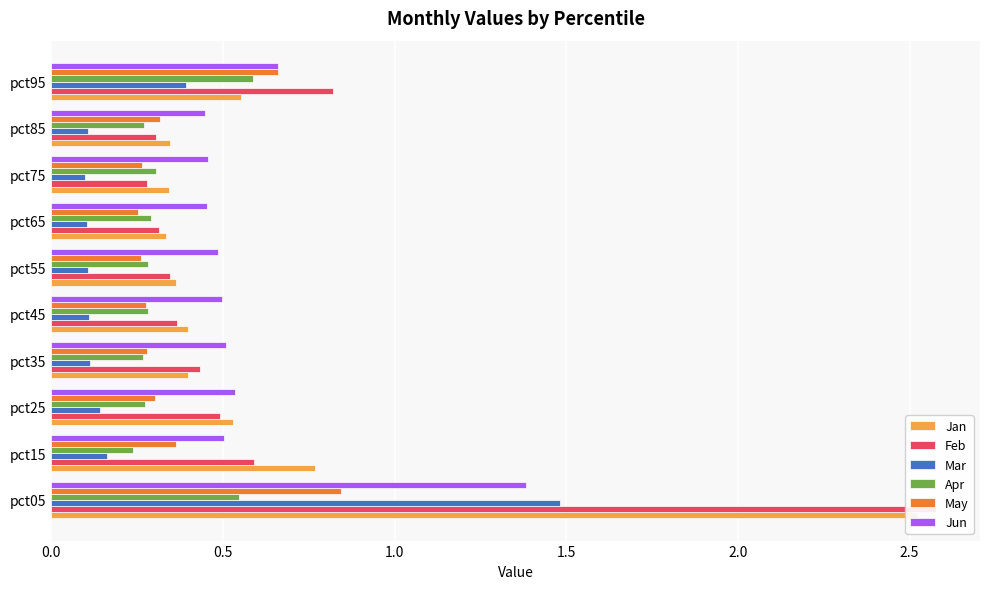

The value of Apr at pct05 is 0.5. True or false?

True